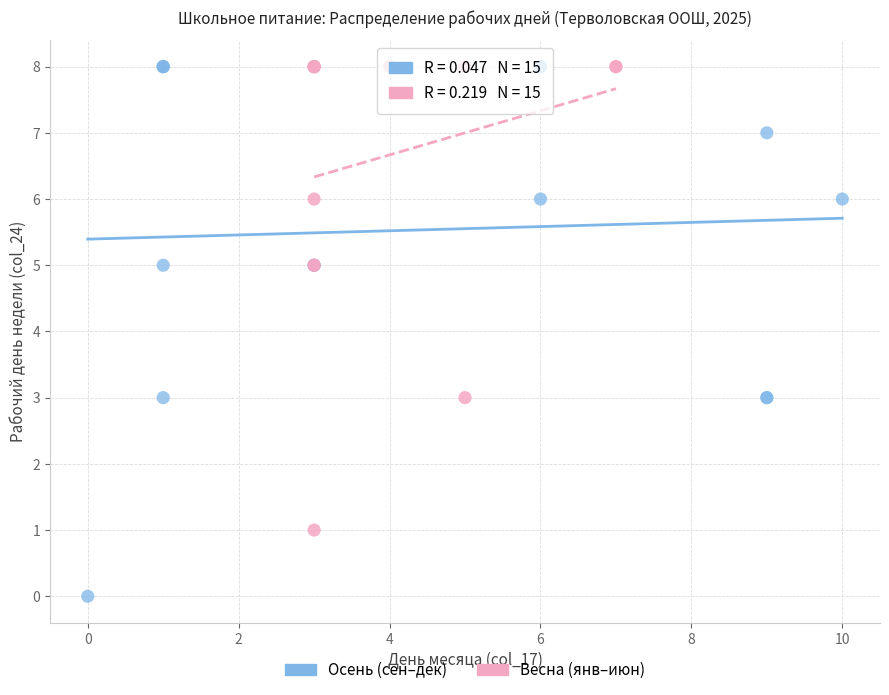

Which series contains the lowest Y value?

Осень (сен–дек)